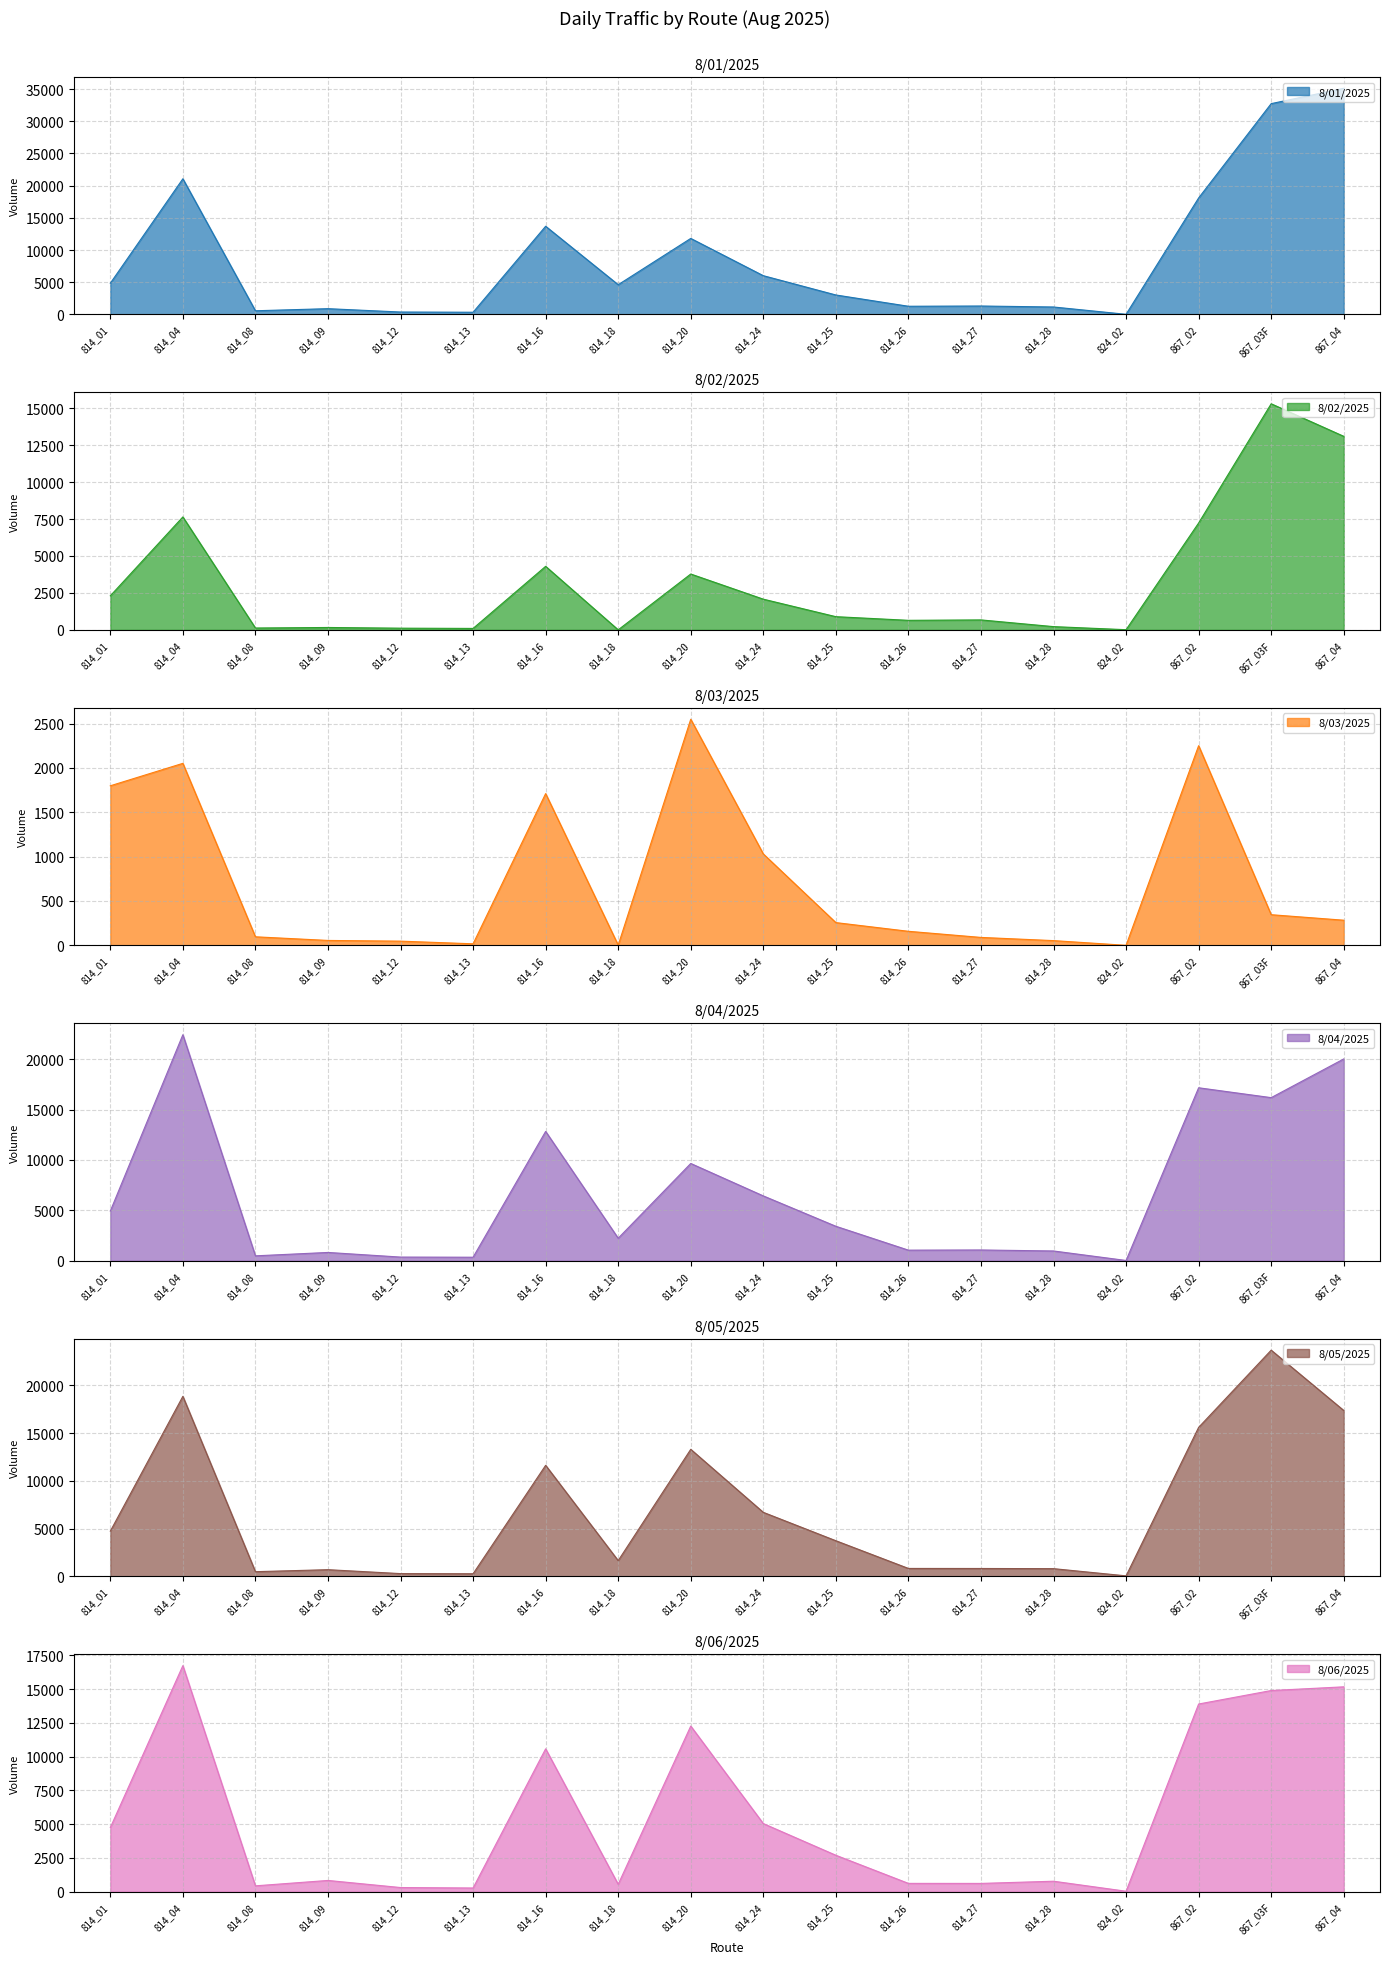

Reading left to right, list all the values displayed in this chart.

8/01/2025: 4842	21073	564	890	369	335	13696	4613	11805	6015	3017	1265	1303	1150	15	18092	32748	35127
8/02/2025: 2303	7643	125	161	114	97	4299	2	3779	2077	892	645	673	219	11	7231	15300	13098
8/03/2025: 1798	2051	96	55	47	17	1710	2	2548	1030	256	158	89	53	0	2250	345	283
8/04/2025: 4933	22422	490	826	367	353	12831	2237	9651	6434	3422	1054	1072	972	30	17159	16180	20017
8/05/2025: 4725	18864	477	687	276	261	11630	1638	13308	6700	3723	818	813	795	39	15610	23705	17382
8/06/2025: 4747	16743	434	833	308	274	10582	548	12267	5045	2699	616	613	776	34	13900	14898	15173